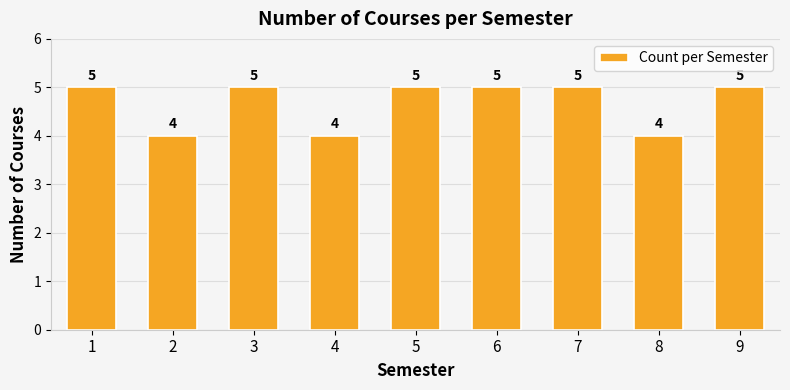

Which has a higher value, 5 or 8?

5